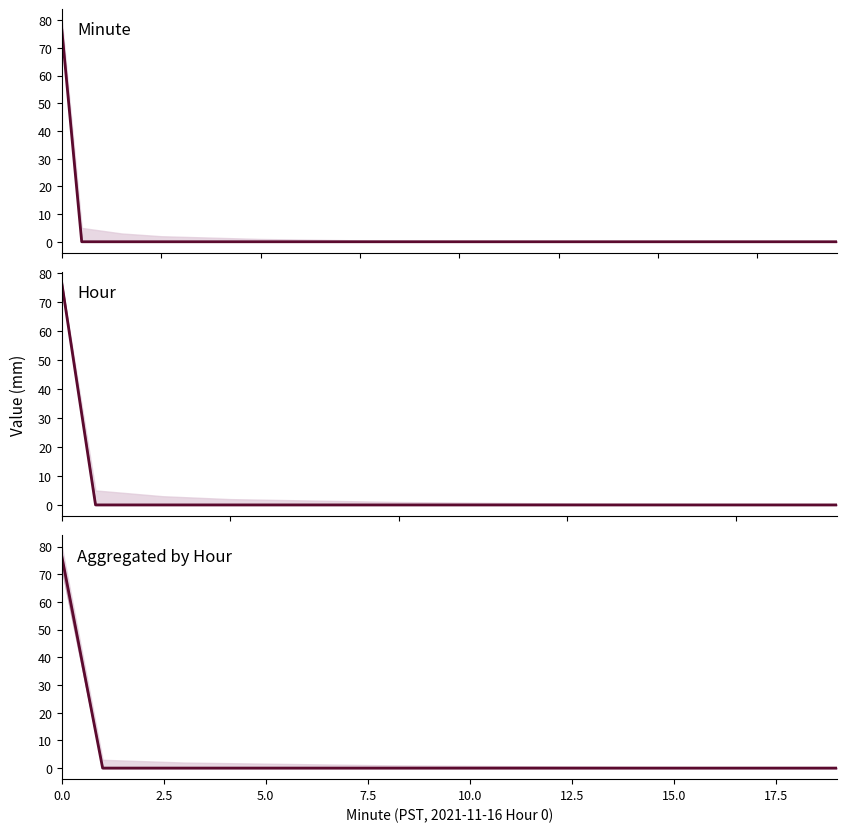

Reading right to left, extract all data points from this chart.

0.0	0.0	0.0	0.0	0.0	0.0	0.0	0.0	0.0	0.0	0.0	0.0	0.0	0.0	0.0	0.0	0.0	0.0	0.0	76.5